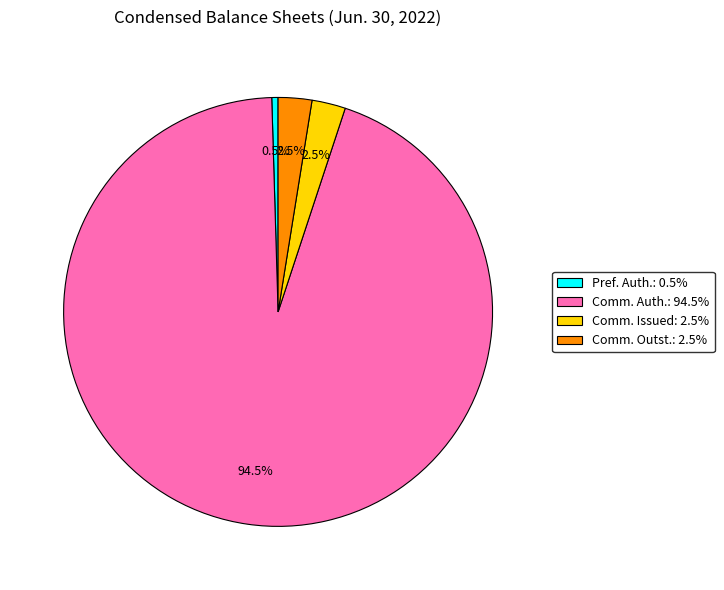

Is there any slice that represents more than half of the pie?

Yes